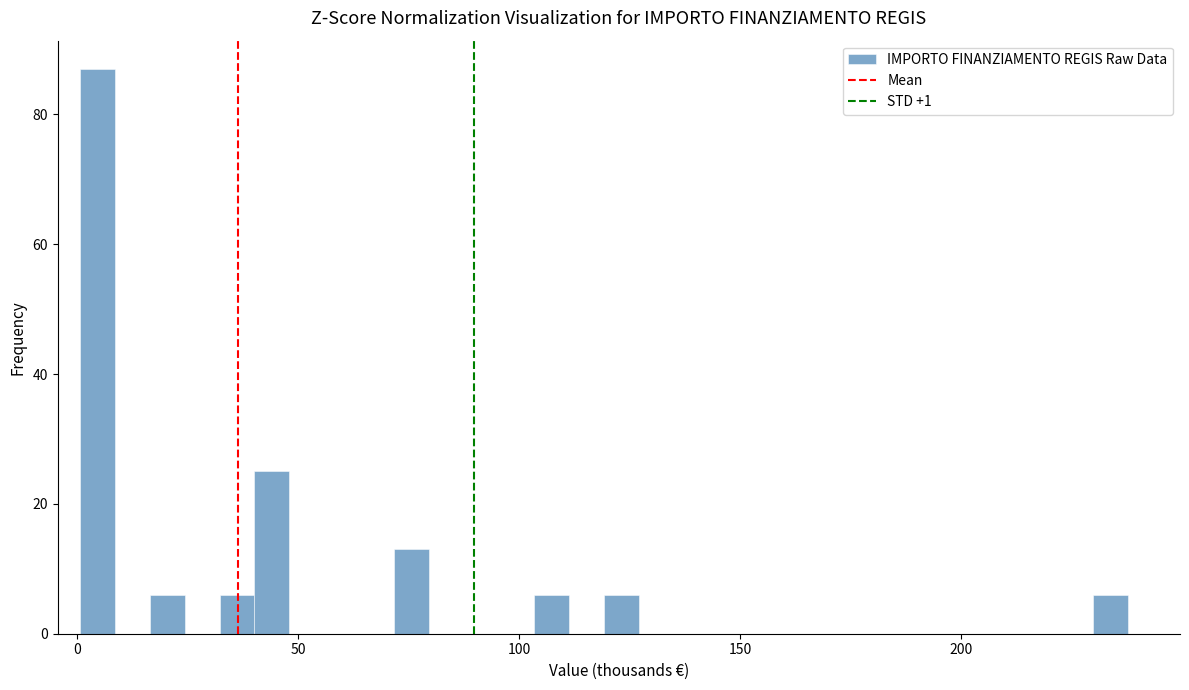

Read against the x-axis, roughly where is the centre of the tallest bar?

5